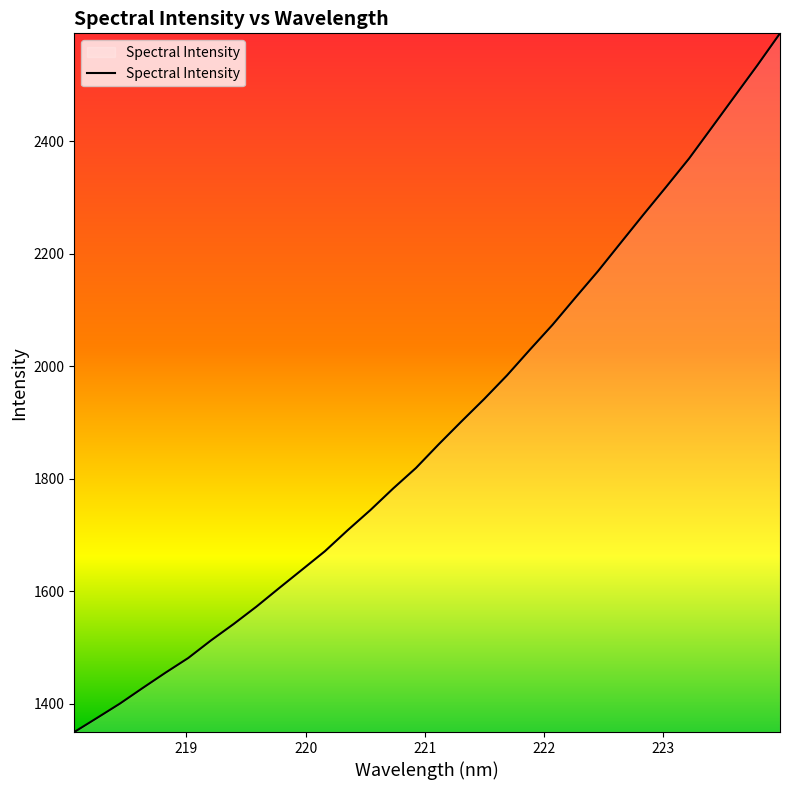

Count the number of values greater than 1861.

16